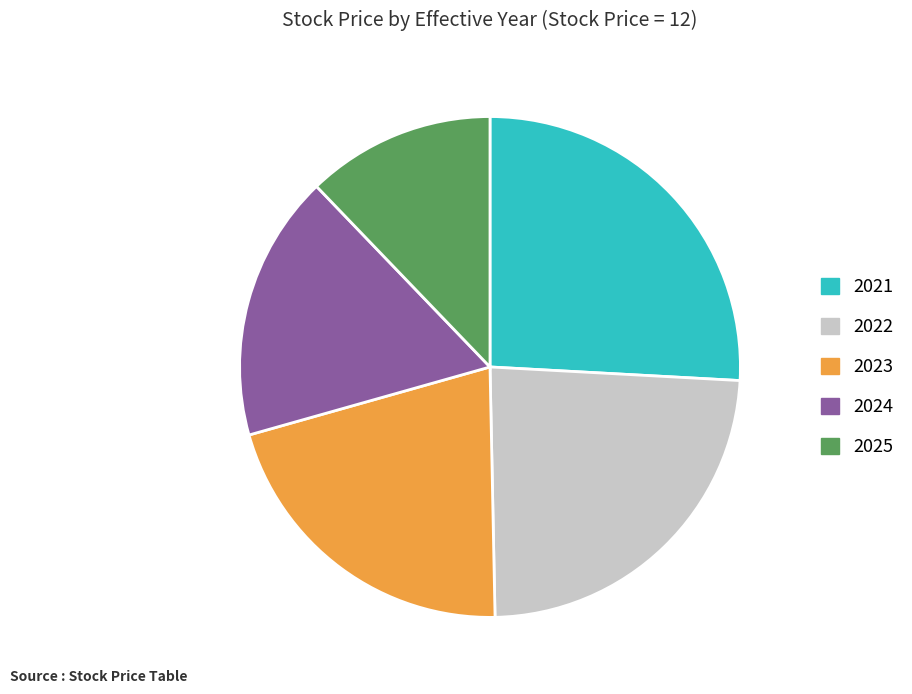

Is it true that 2025 is 12% of the pie?

True